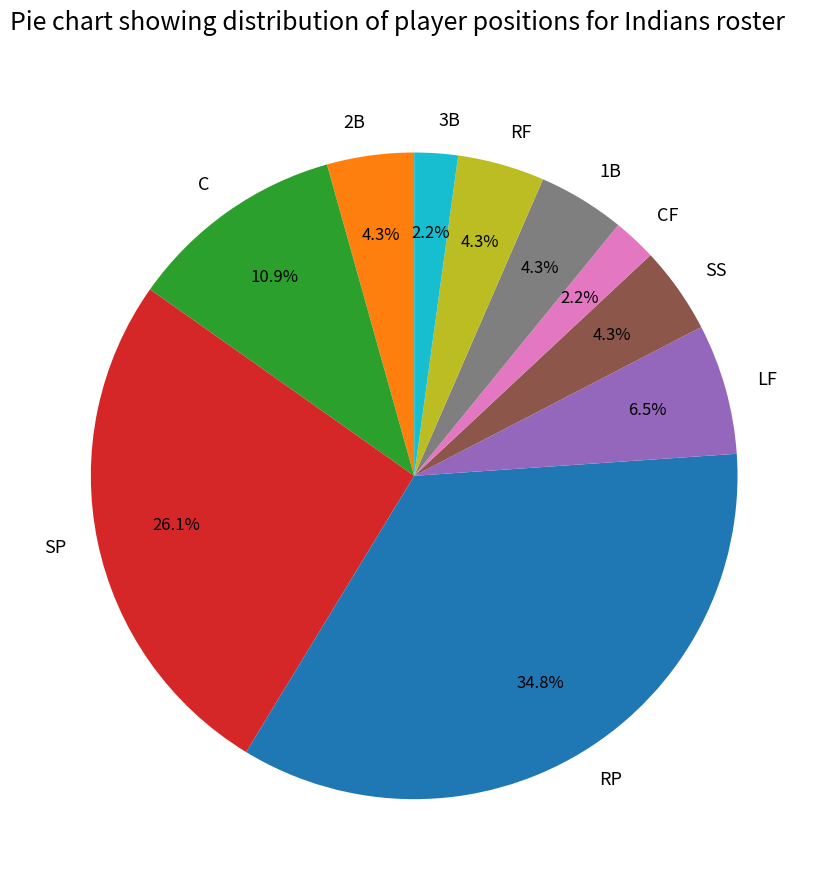

Is there a majority slice in this chart?

No